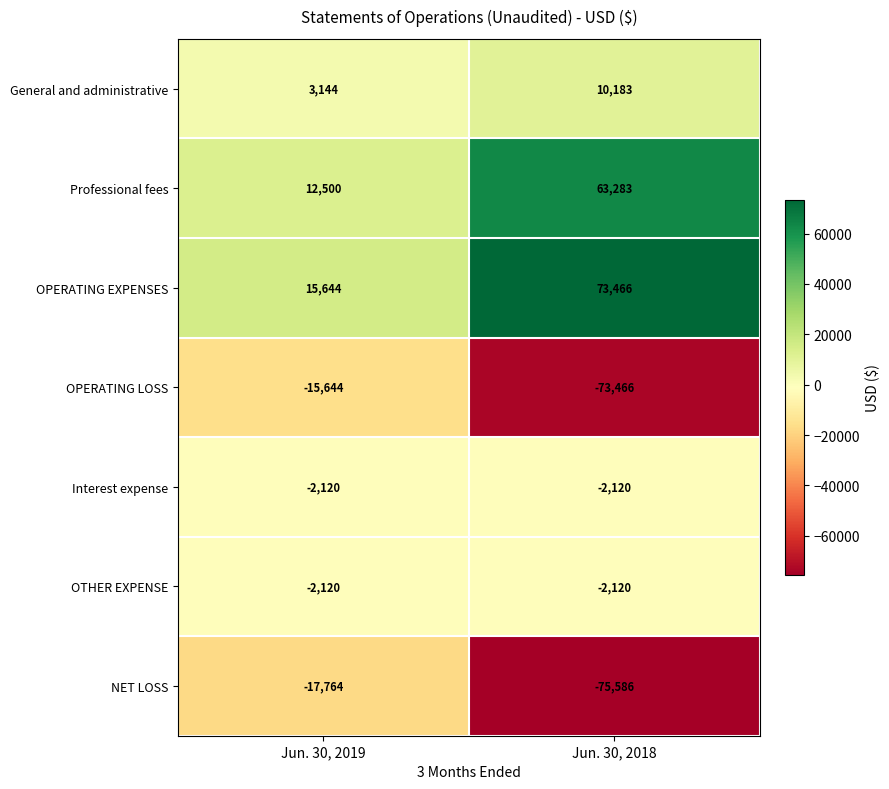

Is it true that Interest expense equals -3142 at Jun. 30, 2019?

False